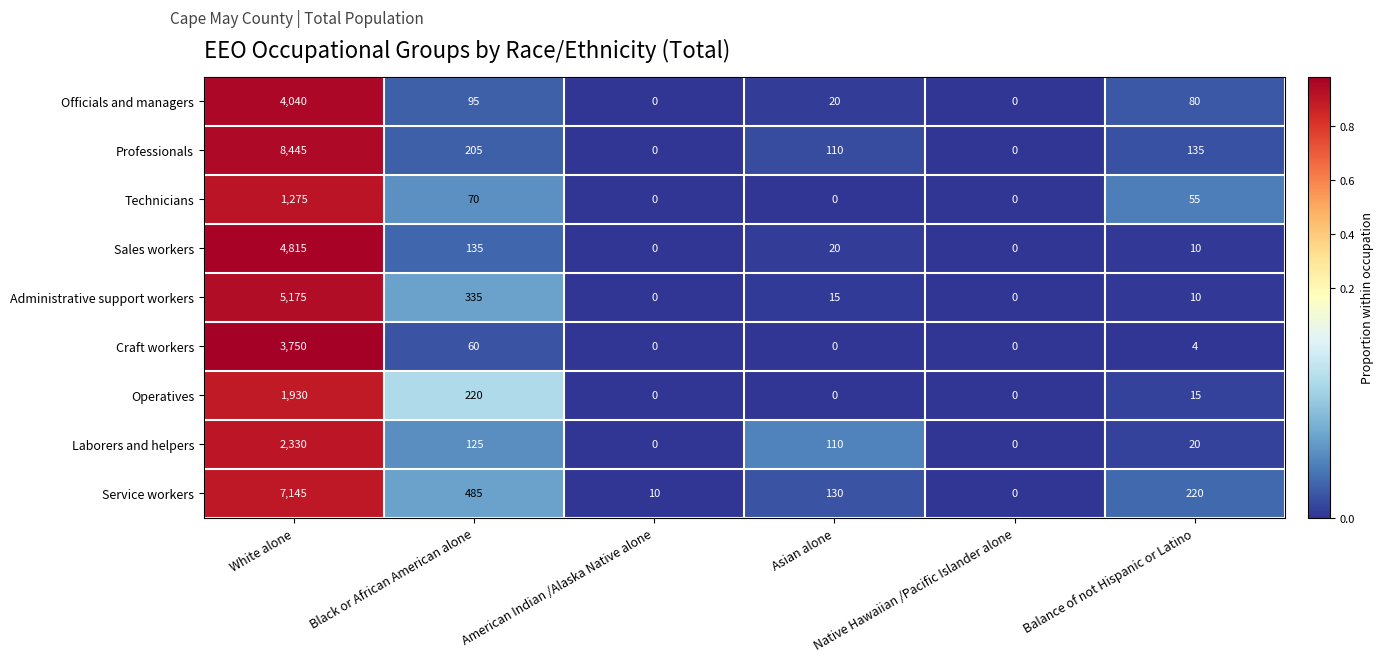

Which series has the widest spread of values?

Professionals